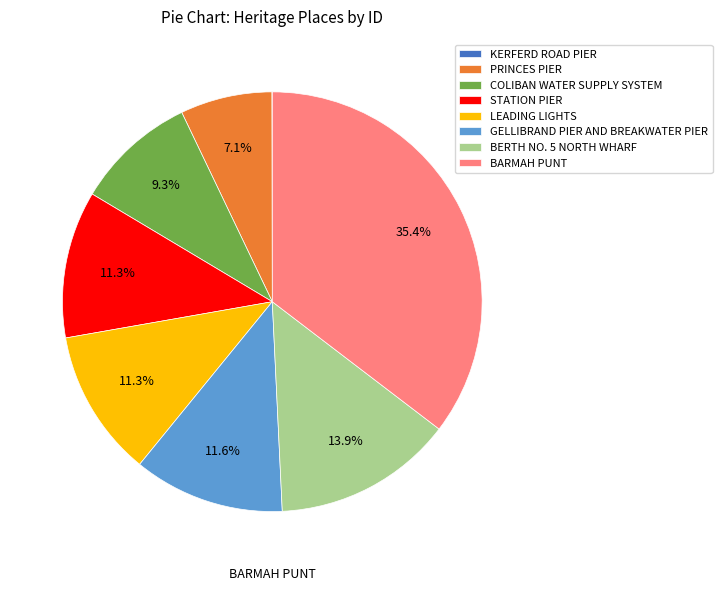

Does COLIBAN WATER SUPPLY SYSTEM account for over 50% of the chart?

No